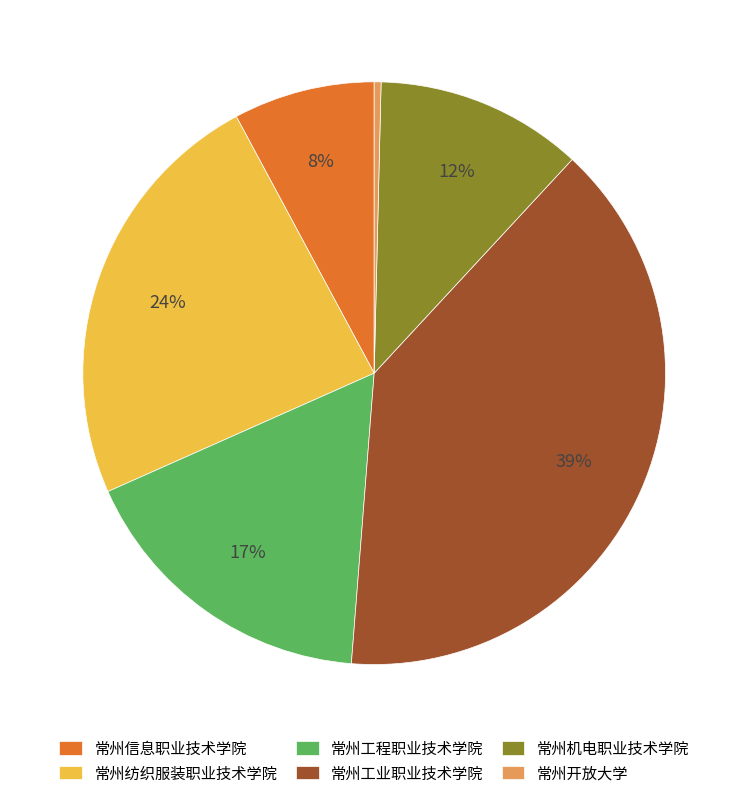

Rank the categories by value from highest to lowest.

常州工业职业技术学院, 常州纺织服装职业技术学院, 常州工程职业技术学院, 常州机电职业技术学院, 常州信息职业技术学院, 常州开放大学